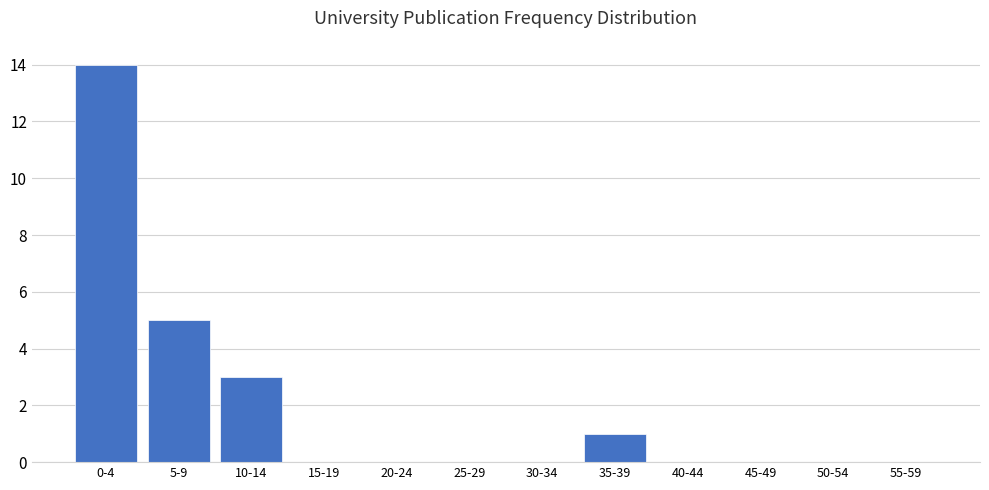

Reading right to left, list all the values displayed in this chart.

55-59=0	50-54=0	45-49=0	40-44=0	35-39=1	30-34=0	25-29=0	20-24=0	15-19=0	10-14=3	5-9=5	0-4=14